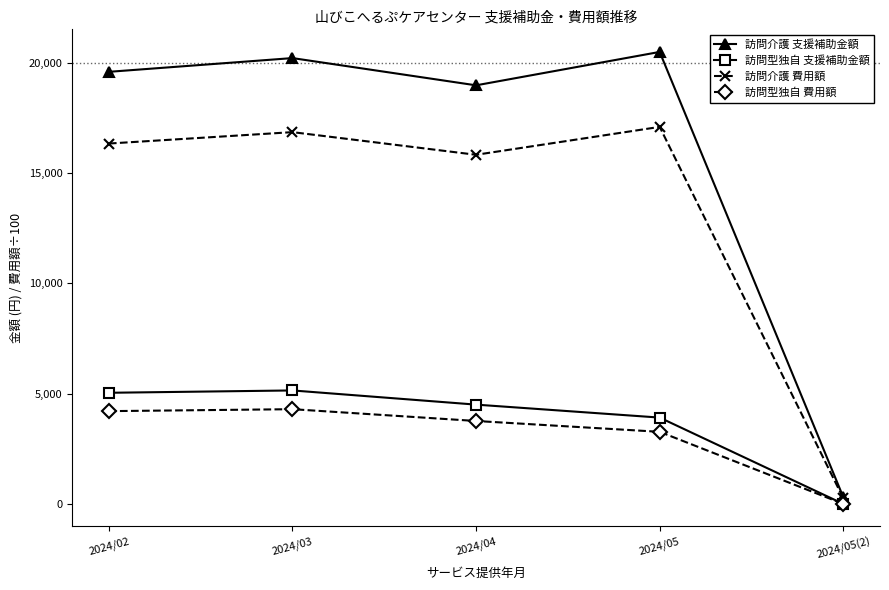

True or false: 訪問型独自 費用額 and 訪問介護 支援補助金額 intersect in this chart.

False